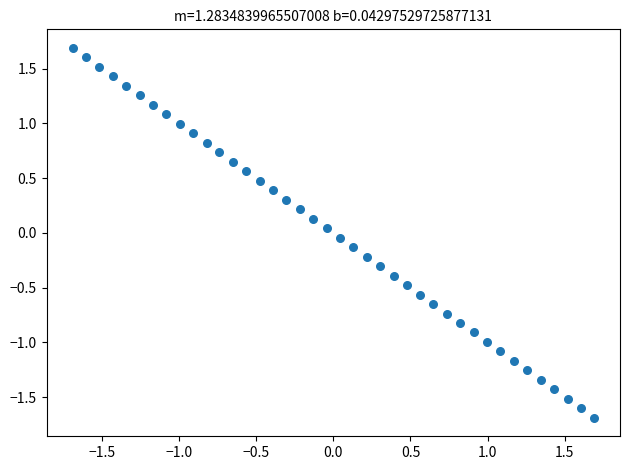

What is the range of X values (max minus min)?

3.4